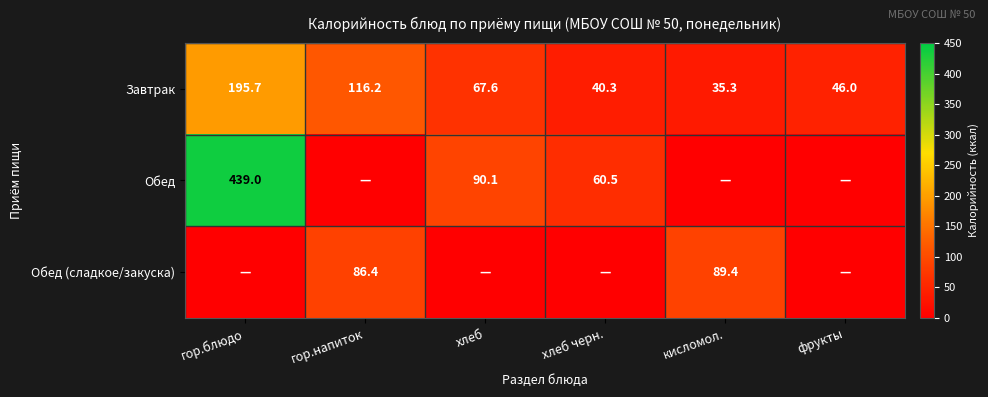

Is the value of Завтрак at гор.блюдо greater than the value of Обед at хлеб?

Yes